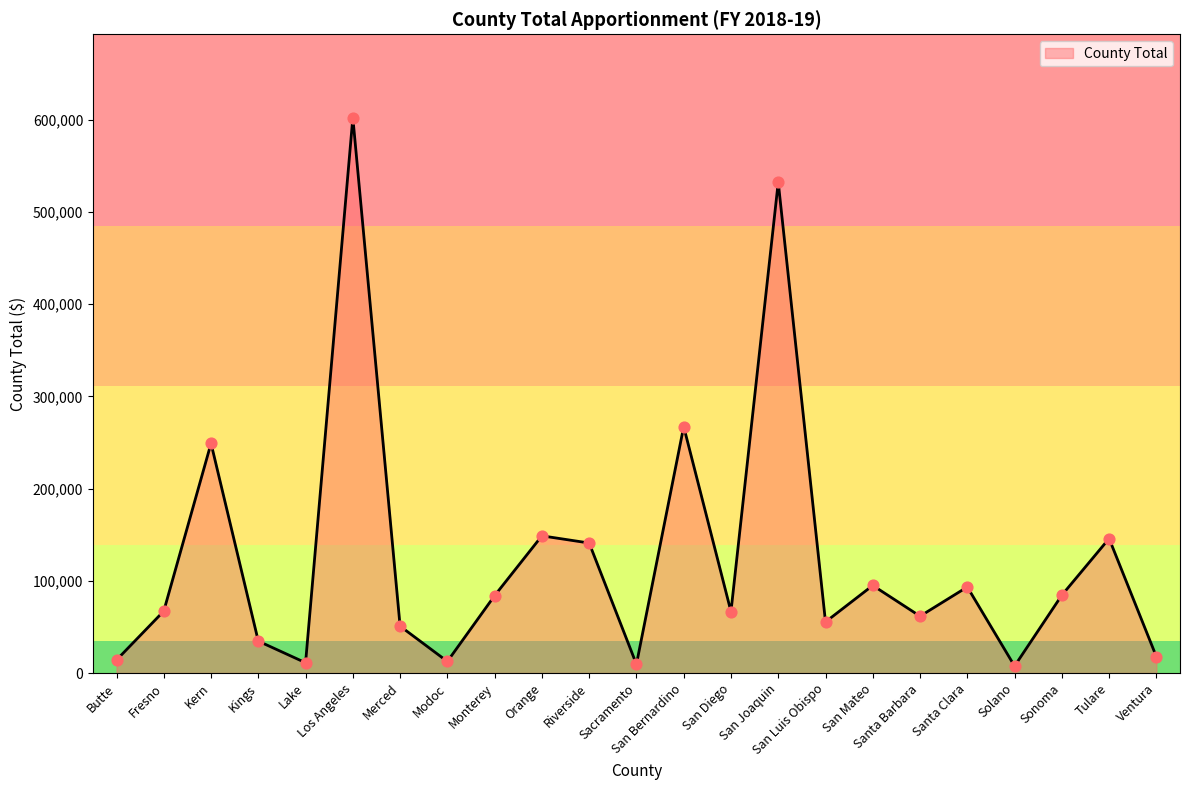

Which has a higher value, Sacramento or San Bernardino?

San Bernardino